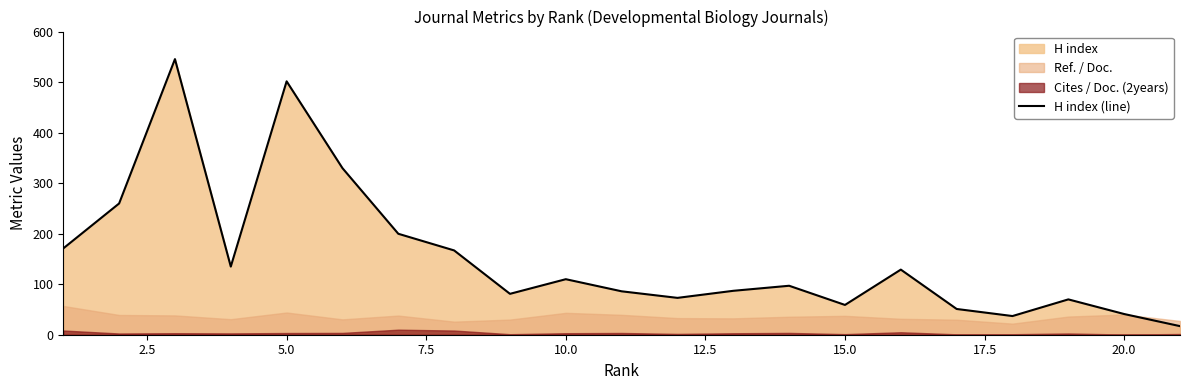

True or false: H index (line) has a value of 60 at 20.0.

False